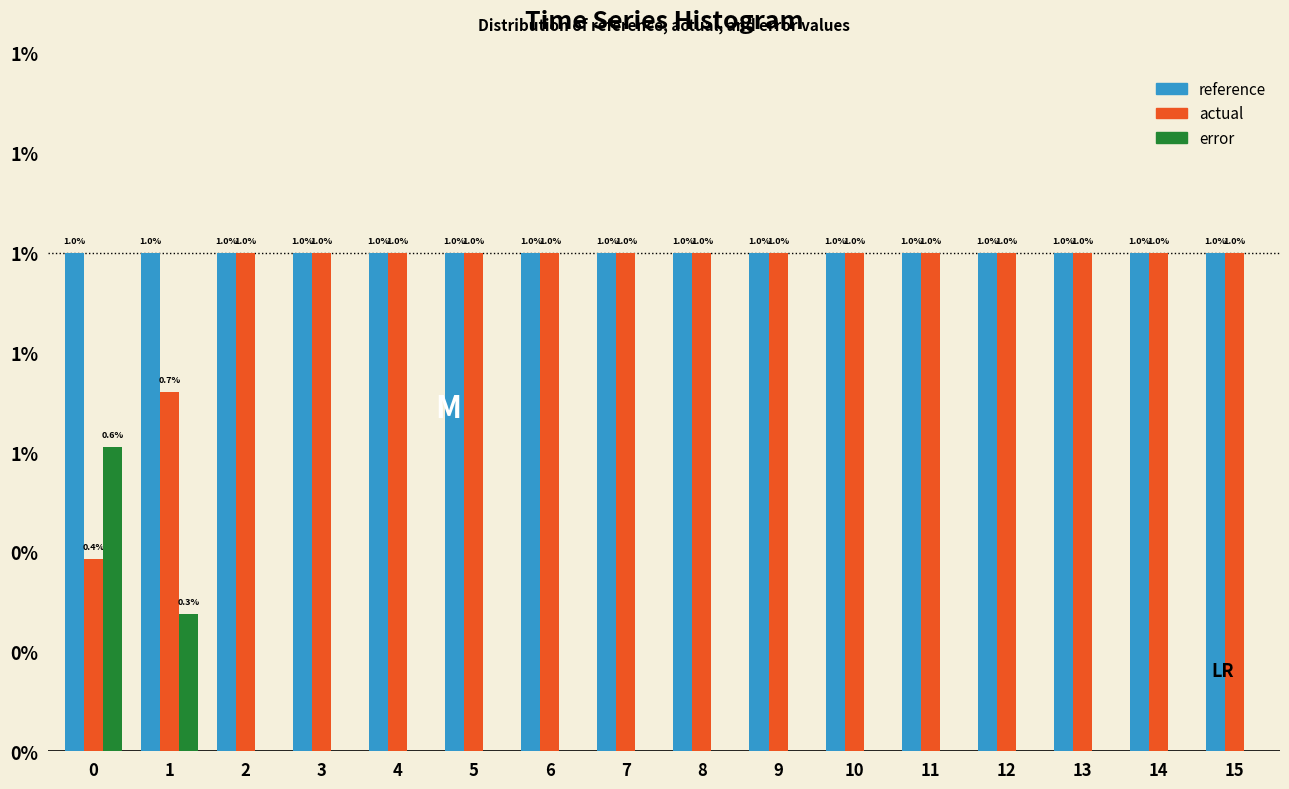

What are all the series names shown in the legend?

reference, actual, error